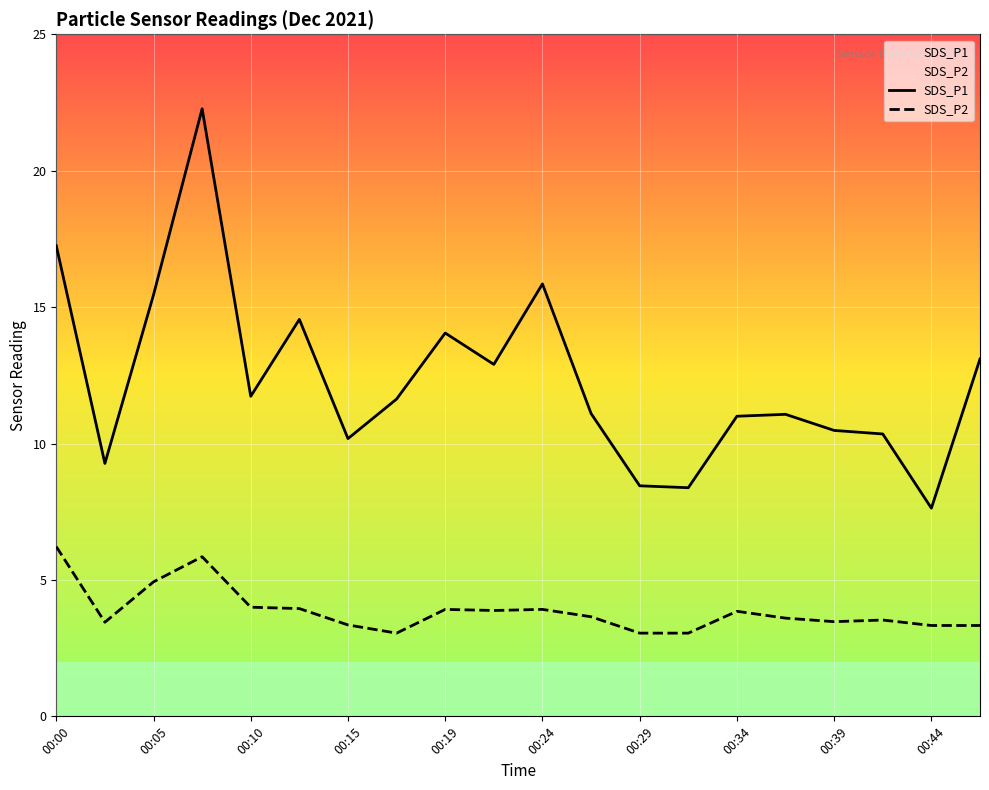

Is the value of SDS_P1 at 00:34 greater than the value of SDS_P2 at 00:29?

Yes